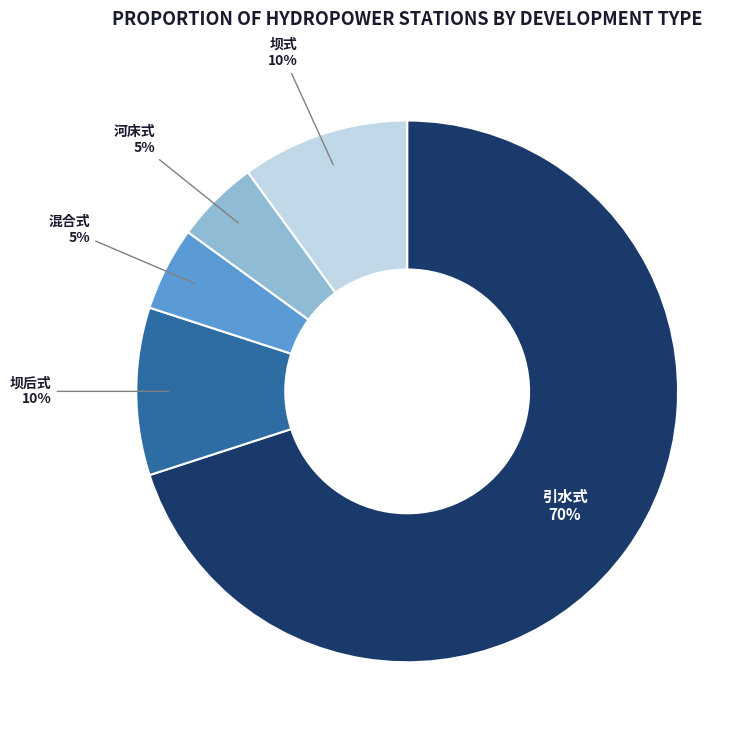

Count the number of slices in the pie.

5